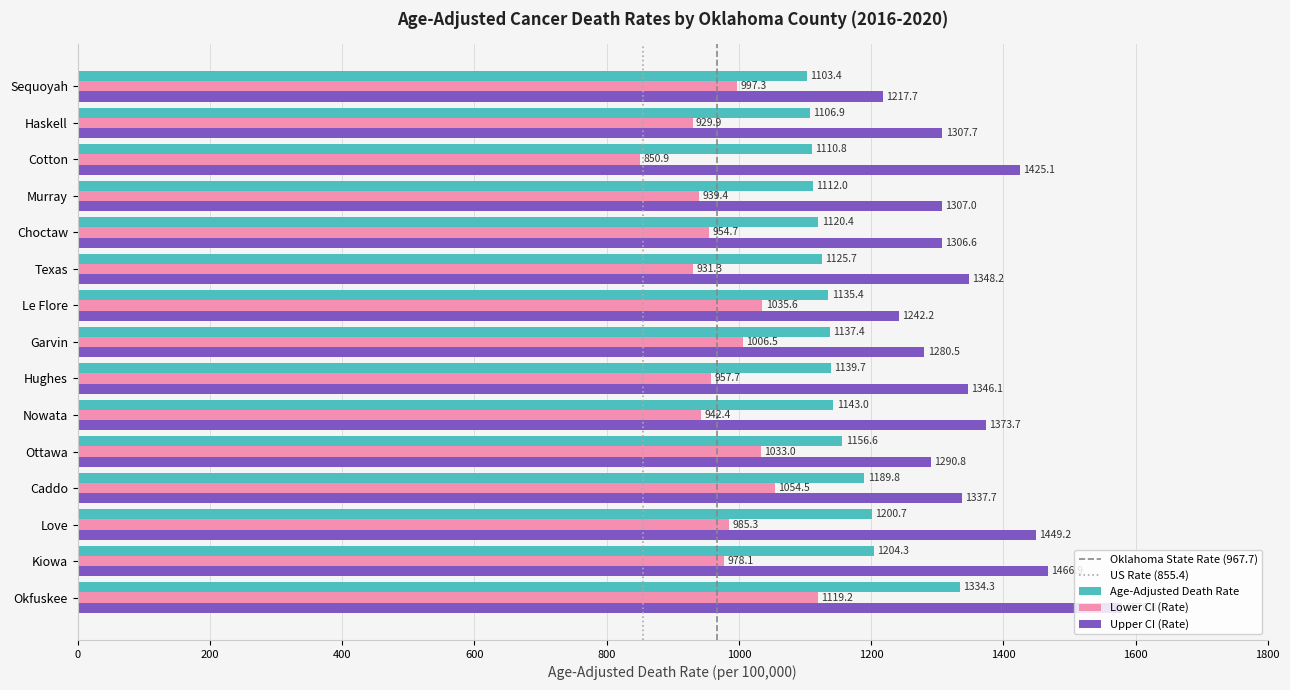

Which series has the largest range (max minus min)?

Upper CI (Rate)